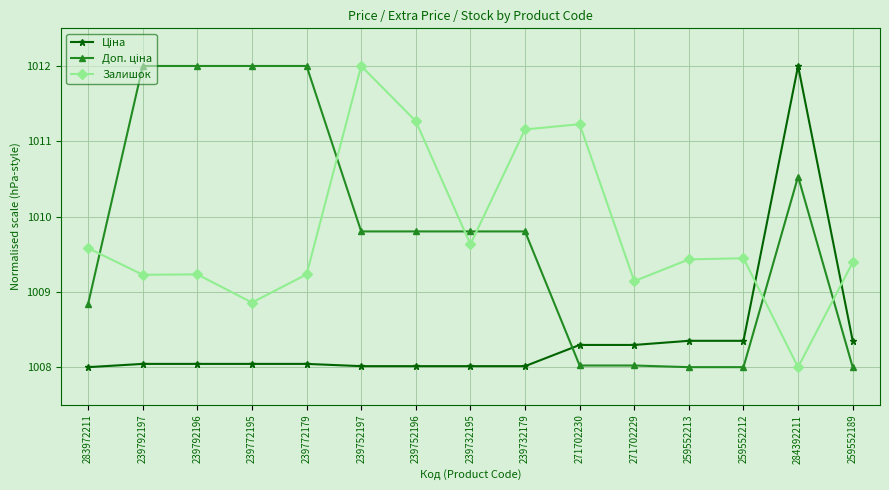

What is the difference between the second highest and minimum values in the Залишок series?

3.3